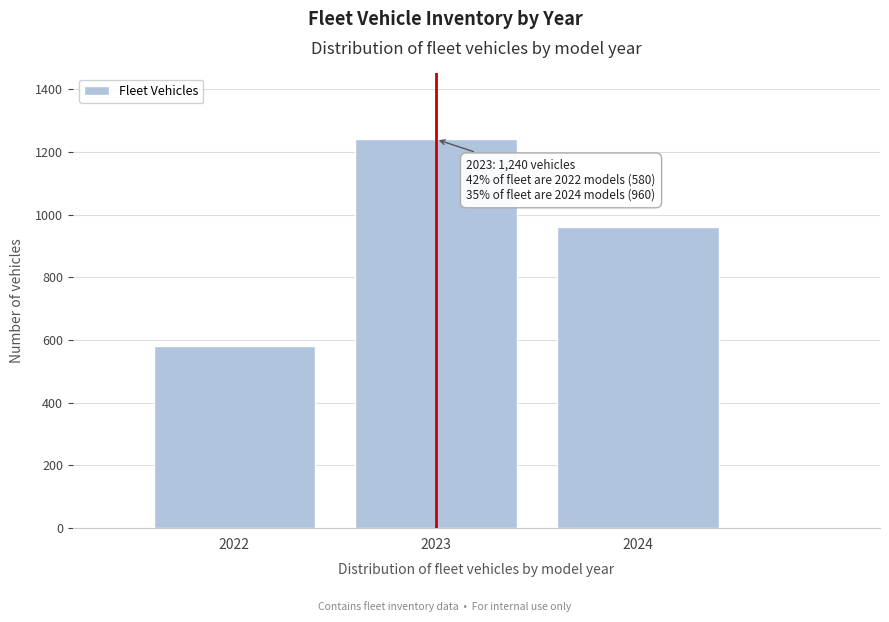

Reading left to right, what are all the values shown in this chart?

2022=580	2023=1240	2024=960